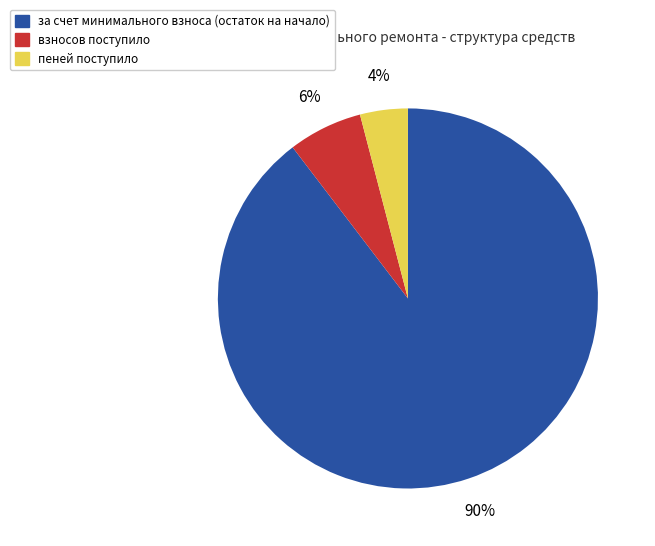

Is it true that за счет минимального взноса (остаток на начало) is 90% of the pie?

True